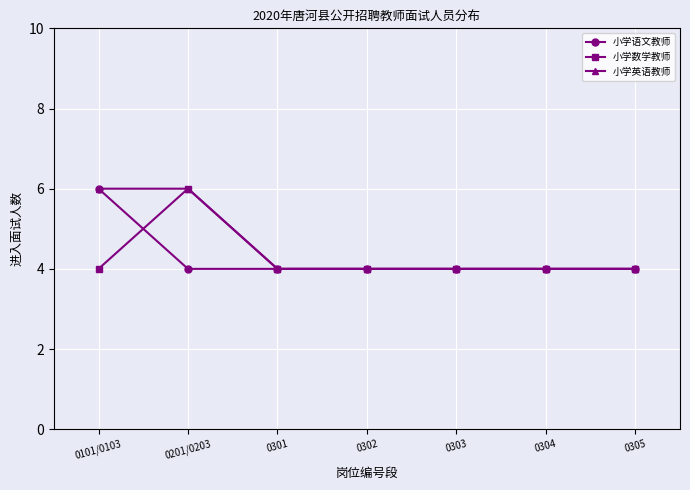

What is the total value across all series at 0304?

12